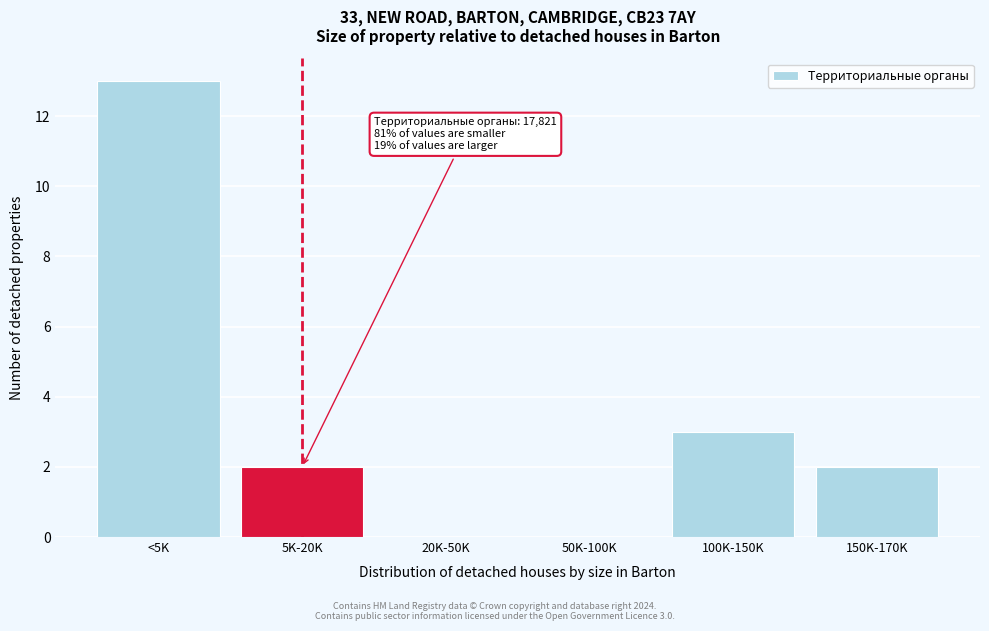

Reading left to right, what are all the values shown in this chart?

<5K=13	5K-20K=2	20K-50K=0	50K-100K=0	100K-150K=3	150K-170K=2